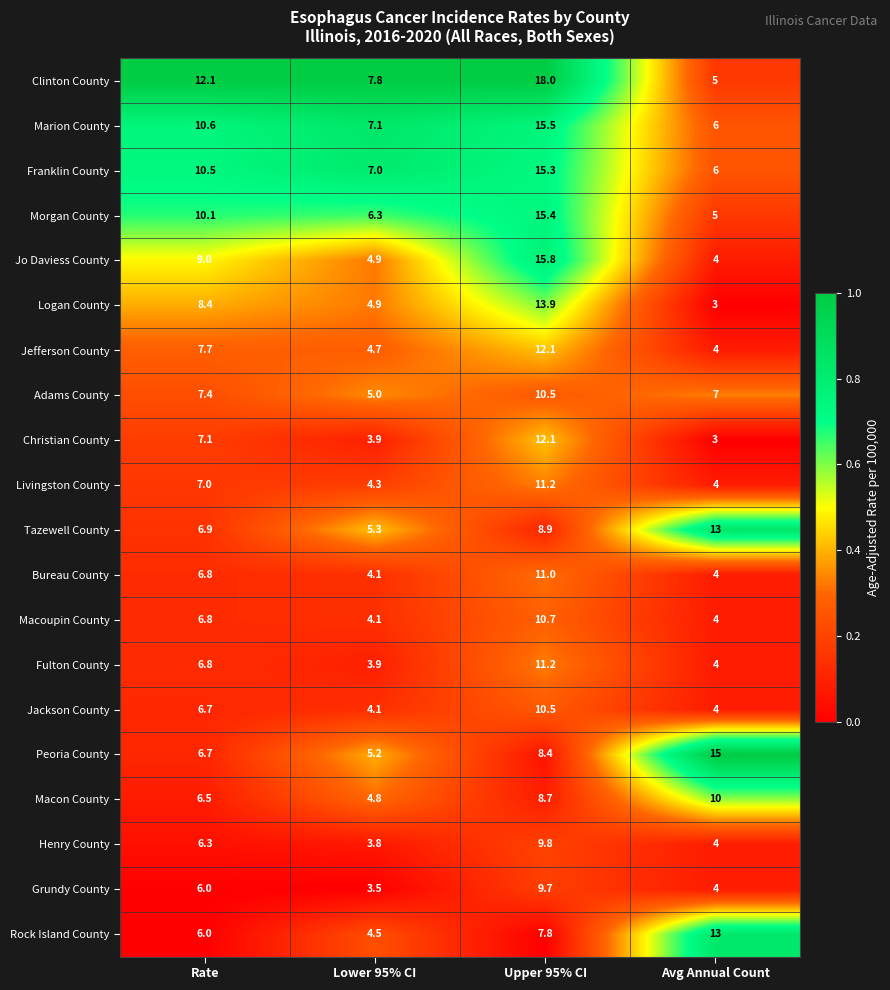

The value of Franklin County at Rate is 14.4. True or false?

False